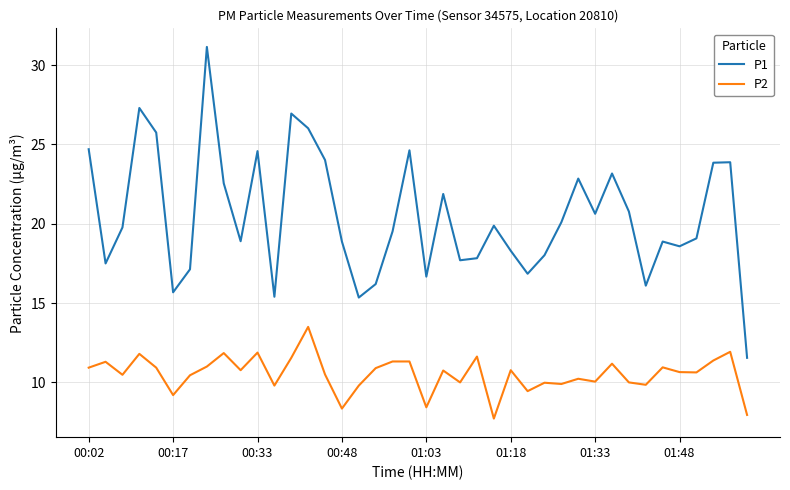

True or false: P2 and P1 intersect in this chart.

False